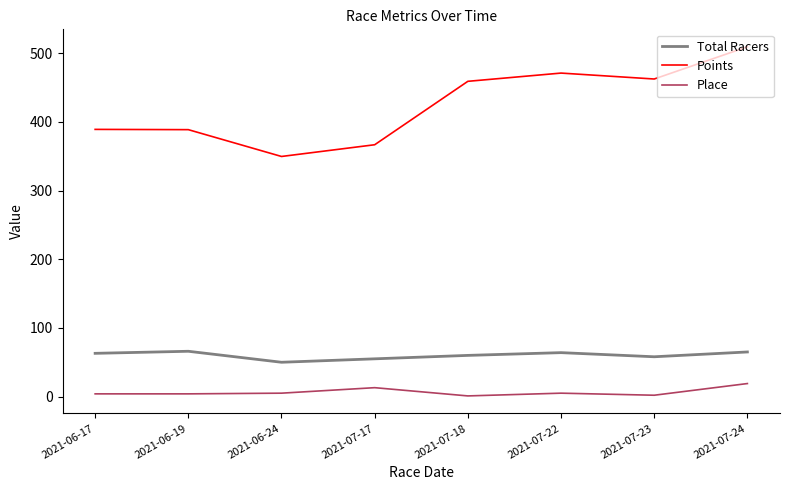

The Total Racers series shows 98.4 at 2021-07-18. True or false?

False